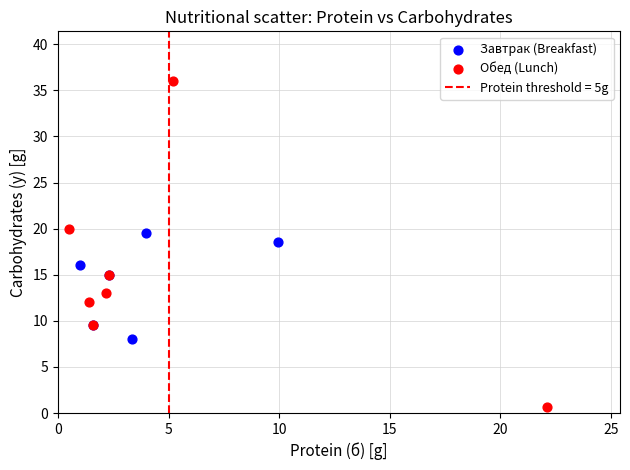

Which series contains the highest Y value?

Обед (Lunch)